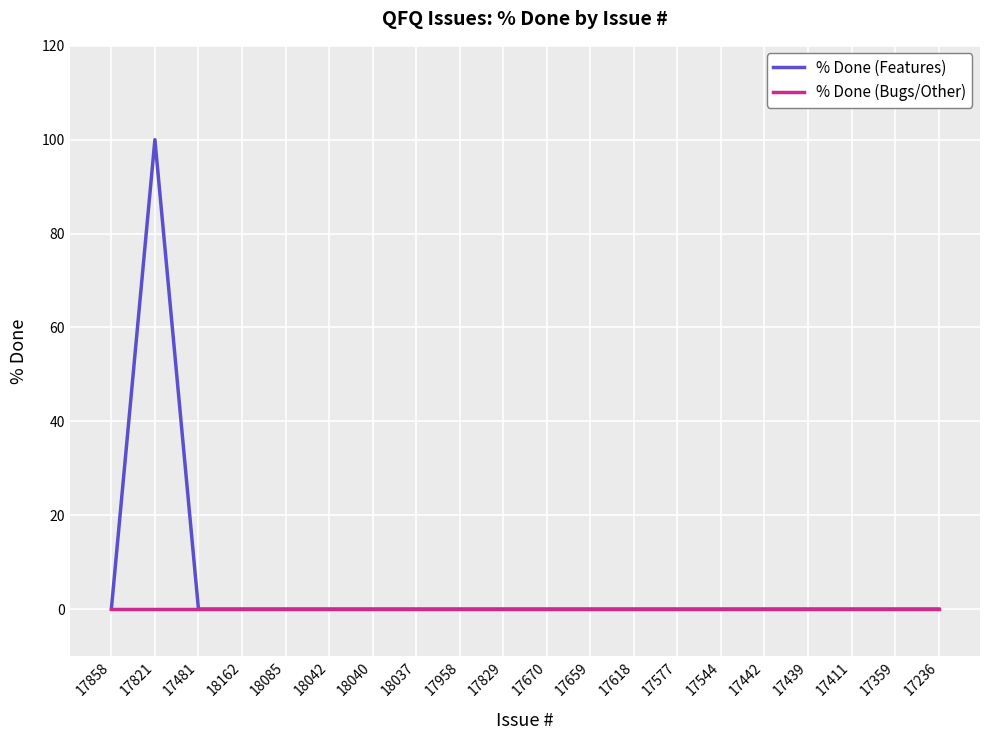

Reading left to right, transcribe all the data shown in this chart.

% Done (Features): 0	100	0	0	0	0	0	0	0	0	0	0	0	0	0	0	0	0	0	0
% Done (Bugs/Other): 0	0	0	0	0	0	0	0	0	0	0	0	0	0	0	0	0	0	0	0